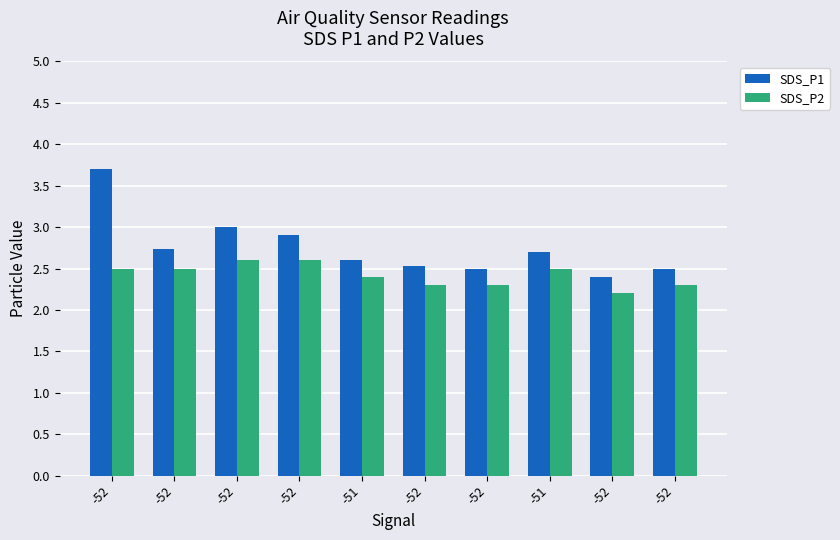

What is the total value across all series at -51?

5.0